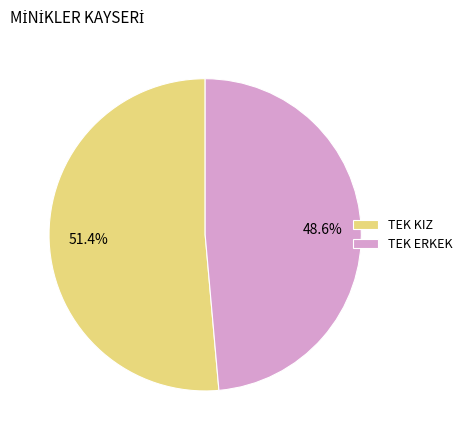

To the nearest percent, what is the difference between the largest and smallest slice percentages?

3%